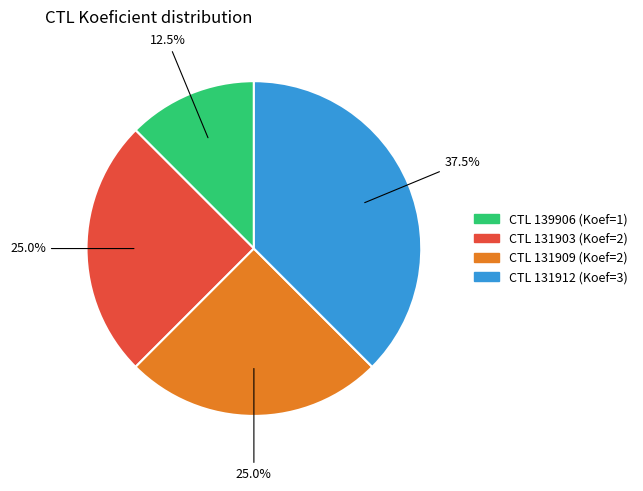

Does any single category account for the majority?

No